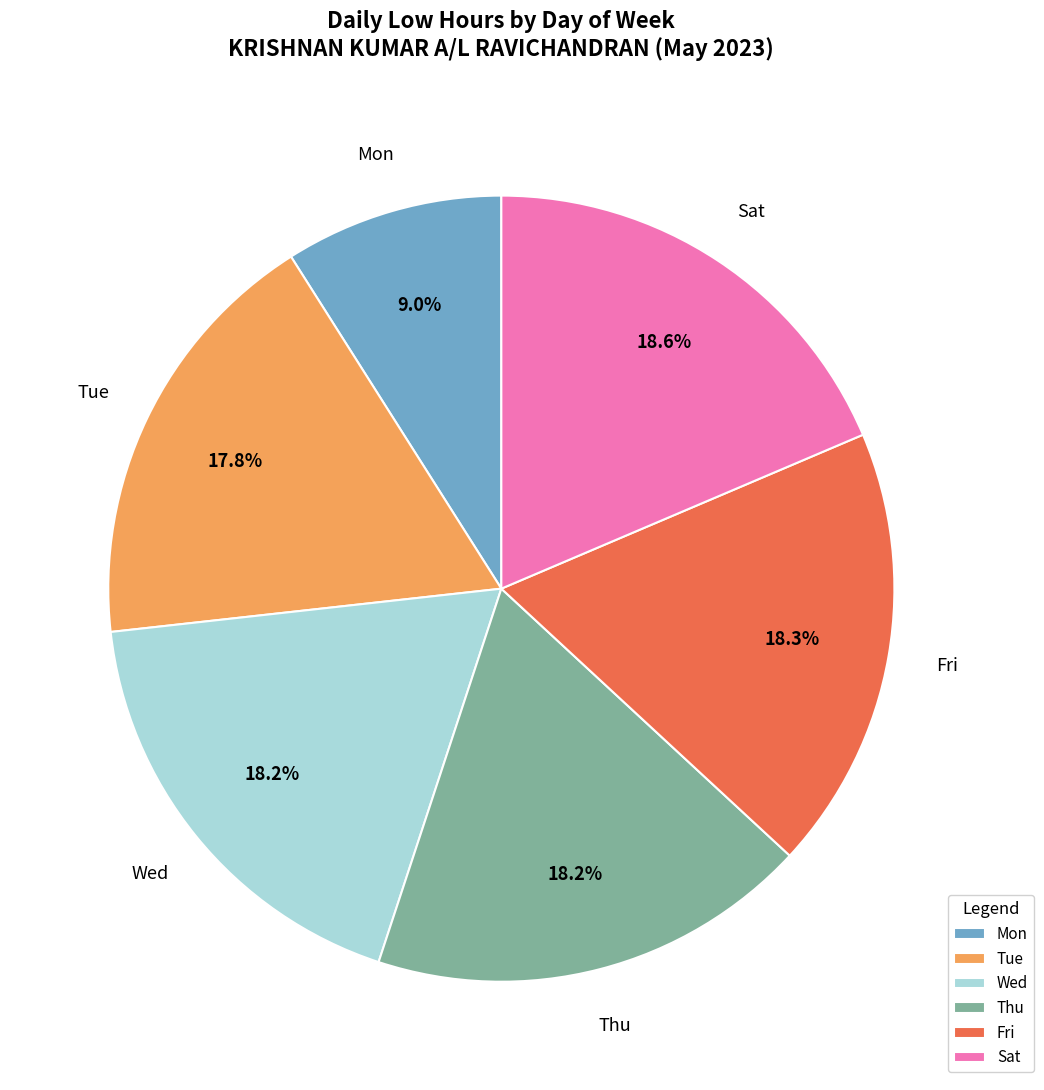

How many segments does this pie chart have?

6